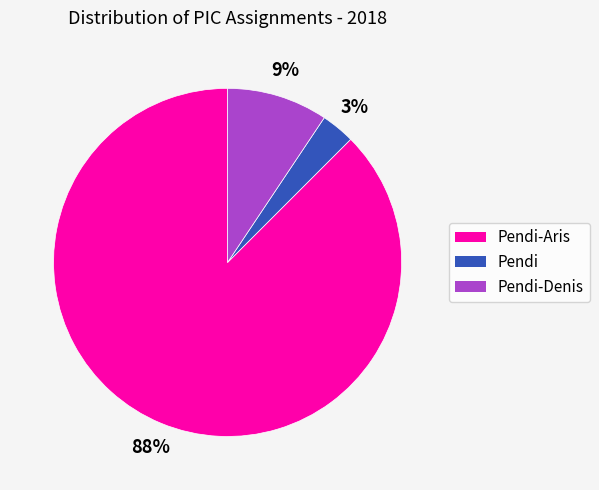

Is there any slice that represents more than half of the pie?

Yes